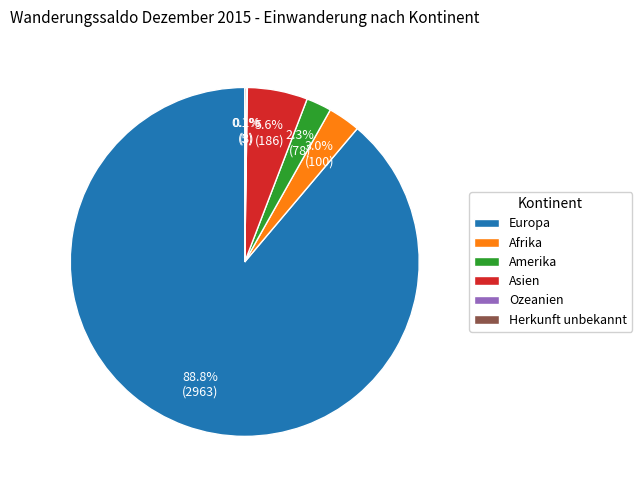

Combined, do Afrika and Europa account for over 50%?

Yes